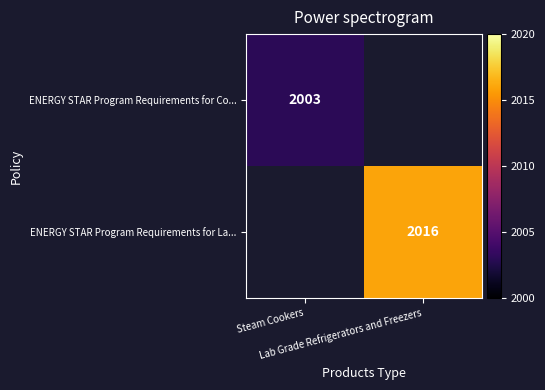

What is the smallest value displayed?

2003.0